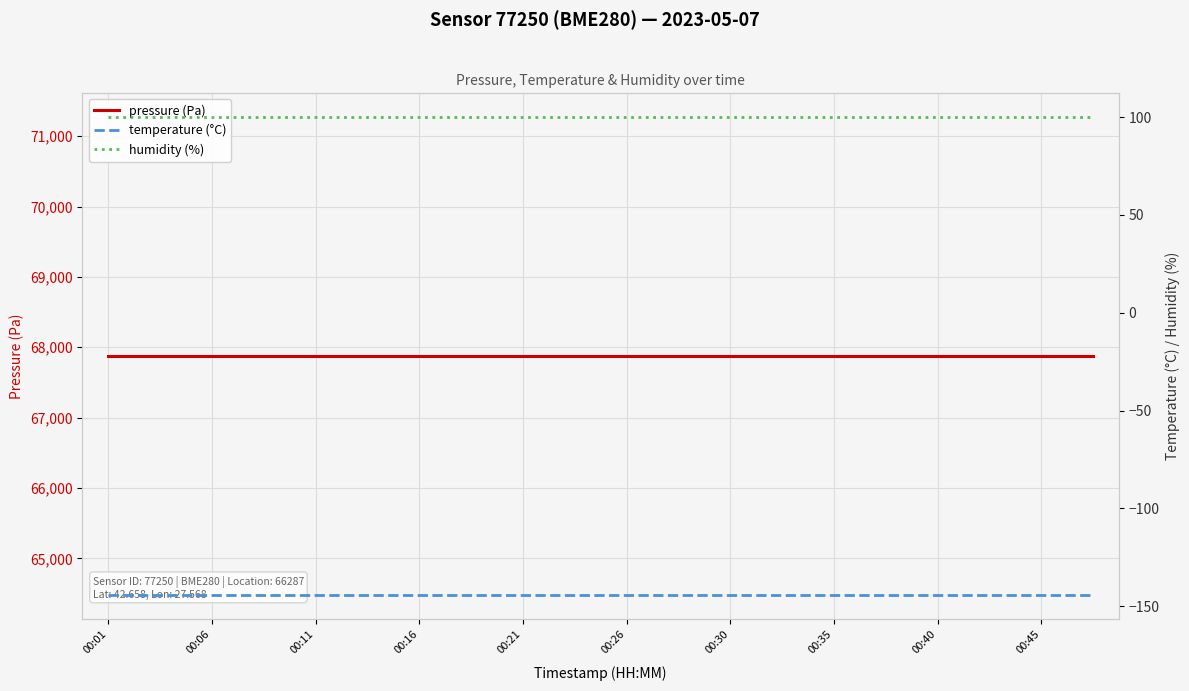

The value of temperature (°C) at 19 is -238.8. True or false?

False